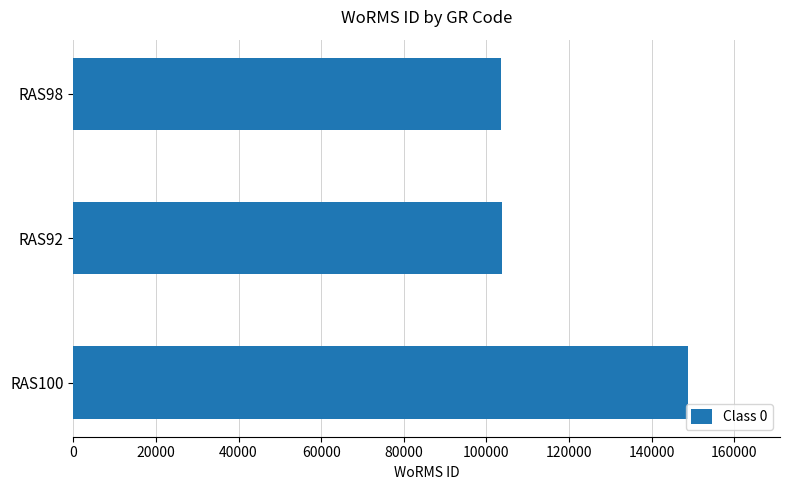

How many data points are less than 103658?

1